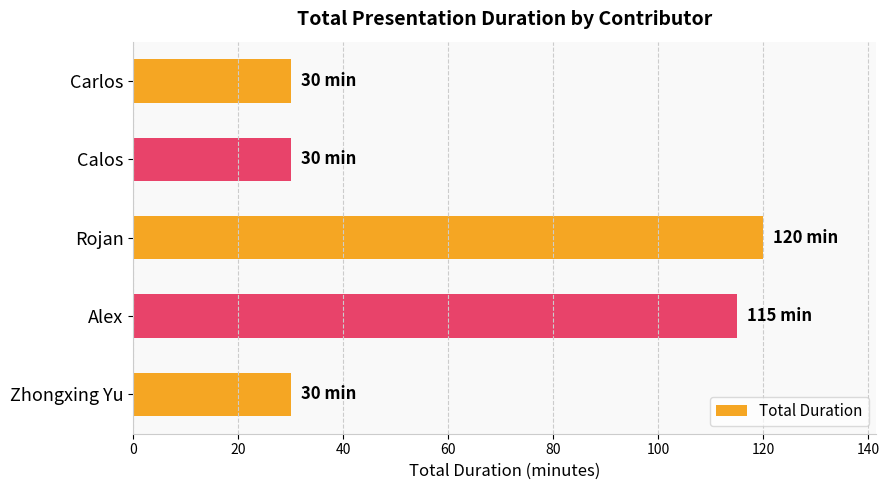

What is the average value?

65